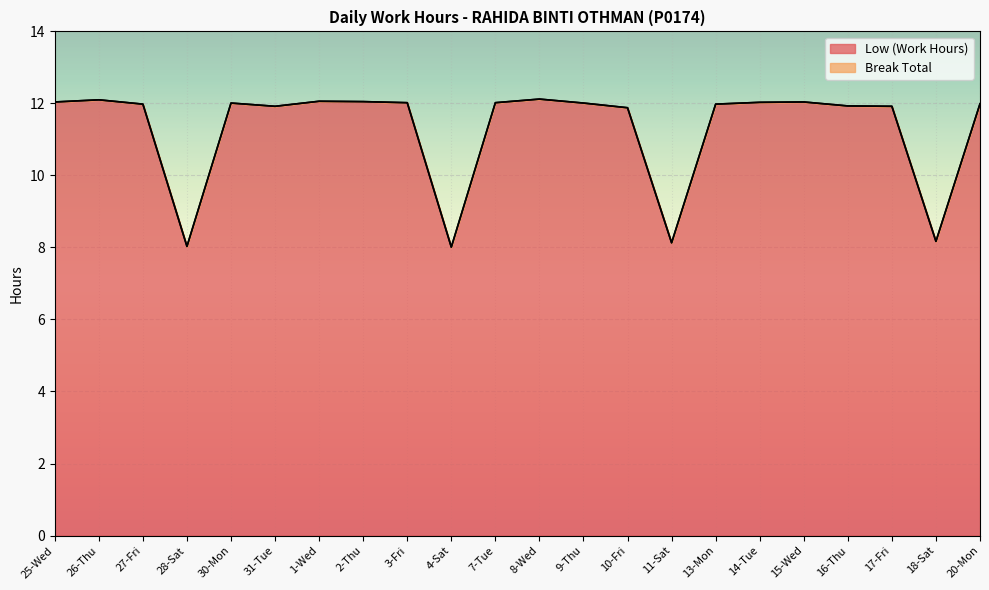

Where is the first local minimum?

28-Sat